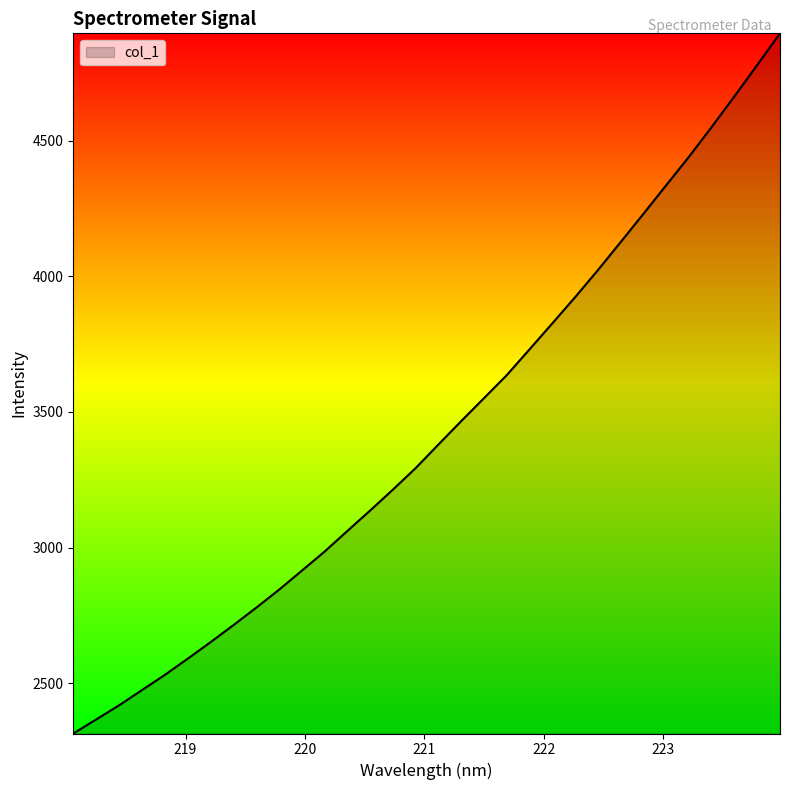

What is the difference between the maximum and minimum values?

2580.6